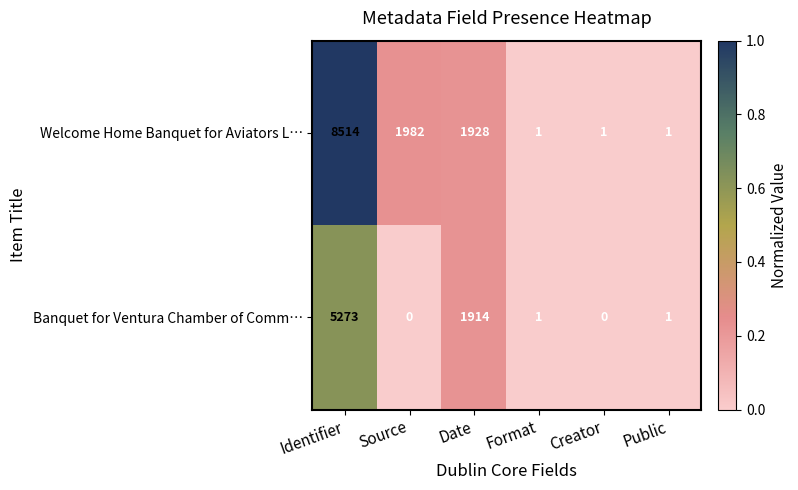

What is the sum of all Banquet for Ventura Chamber of Comm… values?

7189